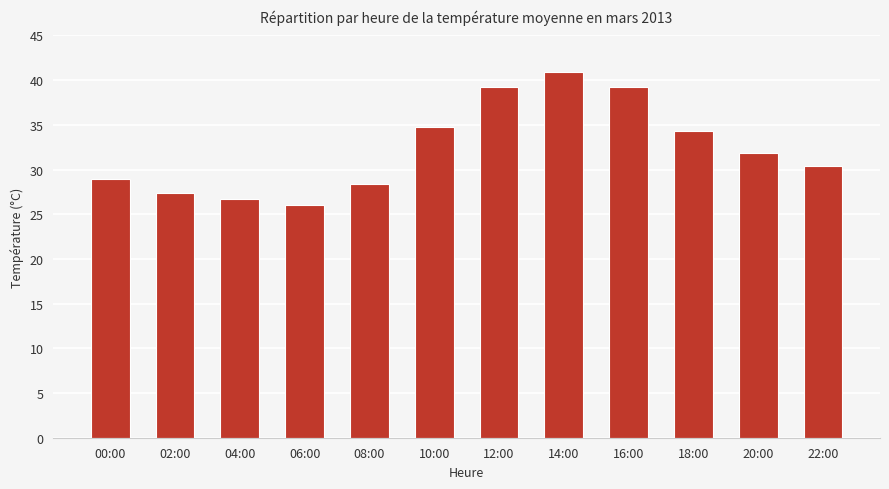

What is the sum of all values?

388.2